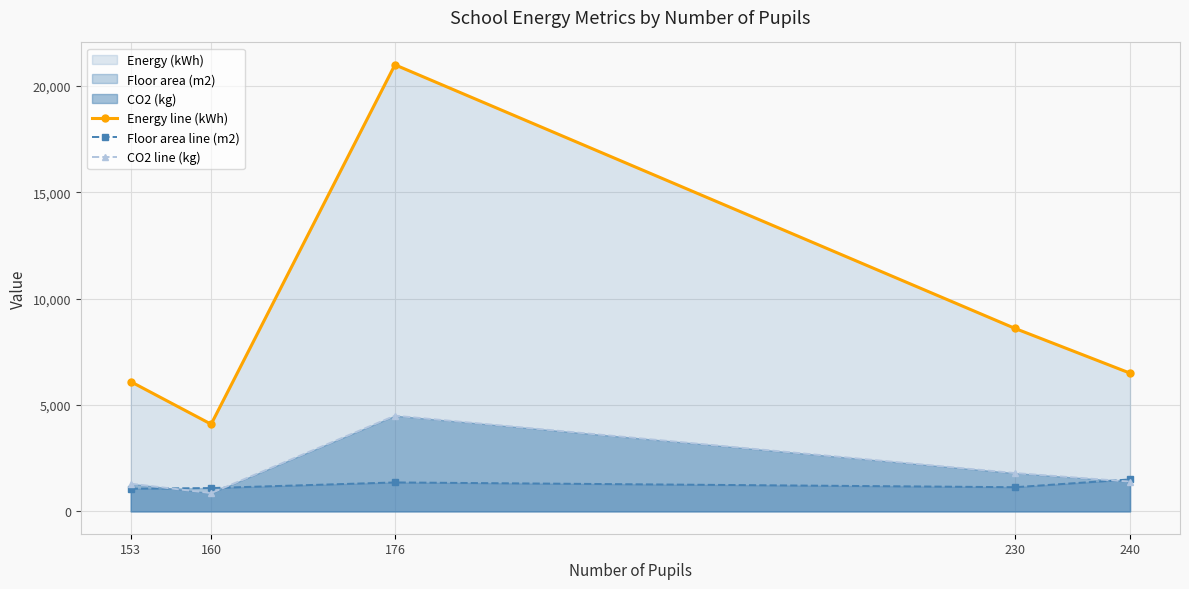

At which category does CO2 line (kg) reach its first local valley?

160